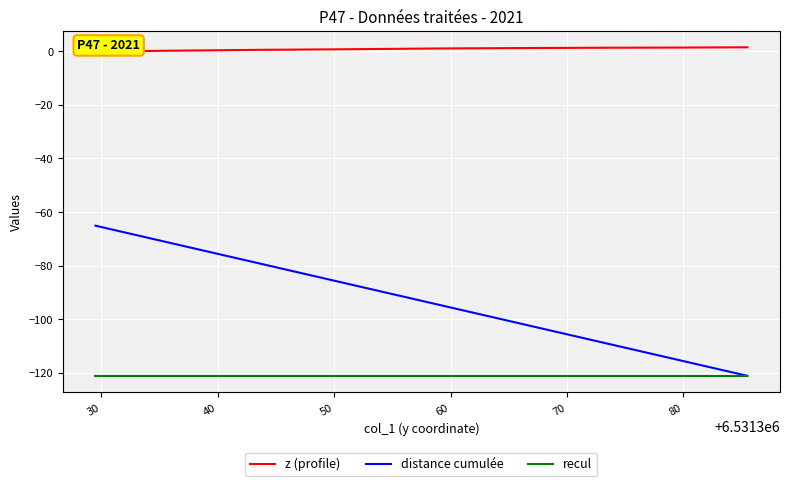

True or false: z (profile) has a value of 0.1 at 35.

False